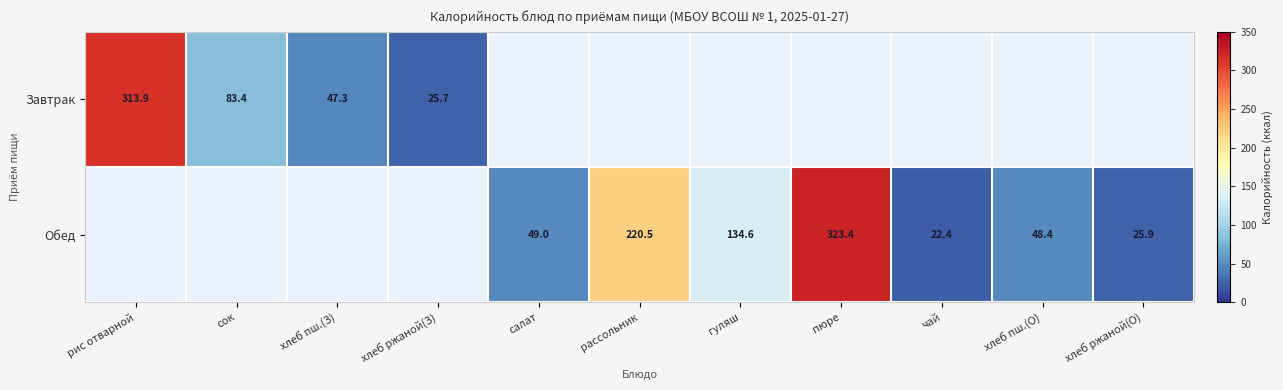

Is it true that Обед equals 220.5 at рассольник?

True